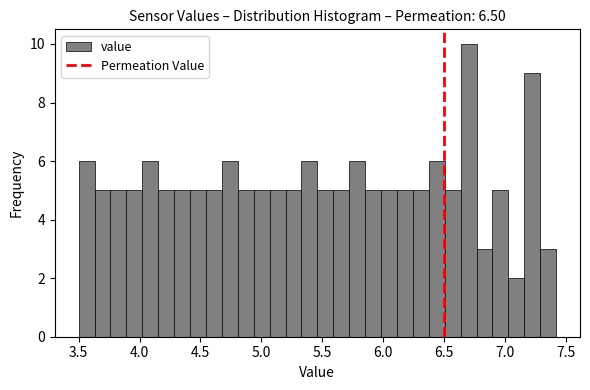

Around what value on the x-axis is the tallest bar? Give the approximate position of its centre, as read against the axis.

6.70